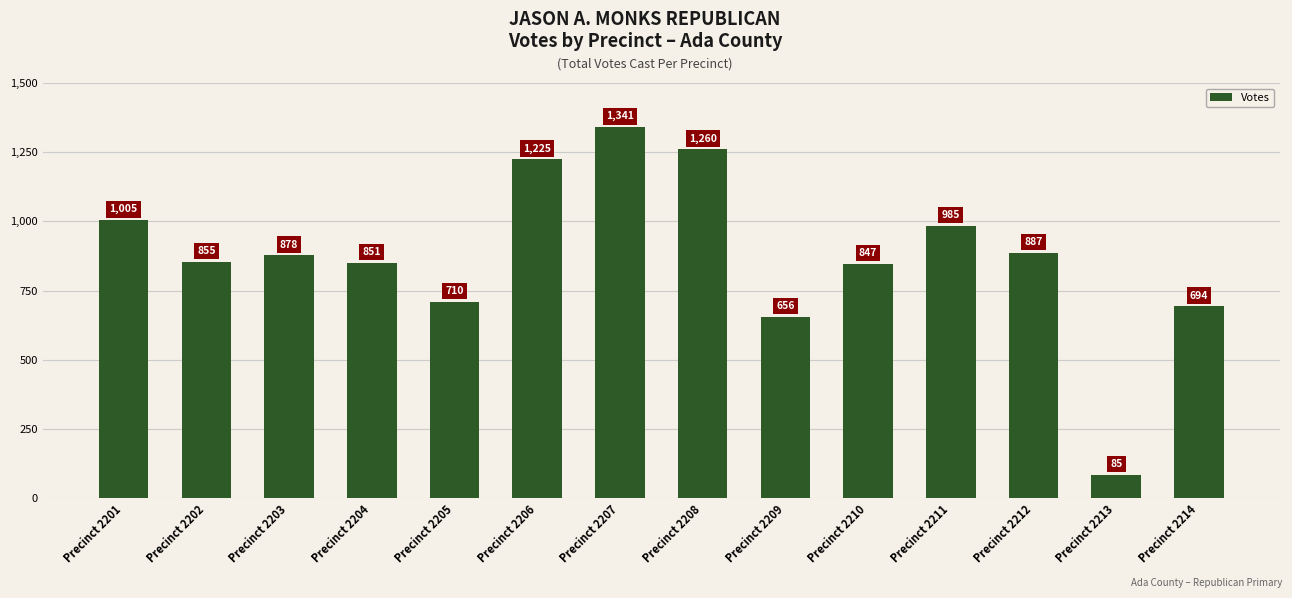

List the labels in order of value, smallest first.

Precinct 2213, Precinct 2209, Precinct 2214, Precinct 2205, Precinct 2210, Precinct 2204, Precinct 2202, Precinct 2203, Precinct 2212, Precinct 2211, Precinct 2201, Precinct 2206, Precinct 2208, Precinct 2207